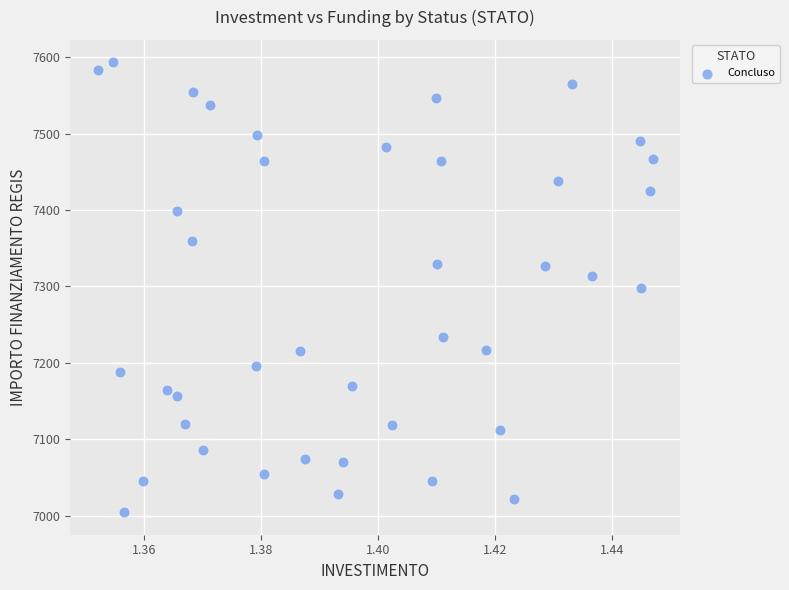

What is the range of Y values (max minus min)?

588.8